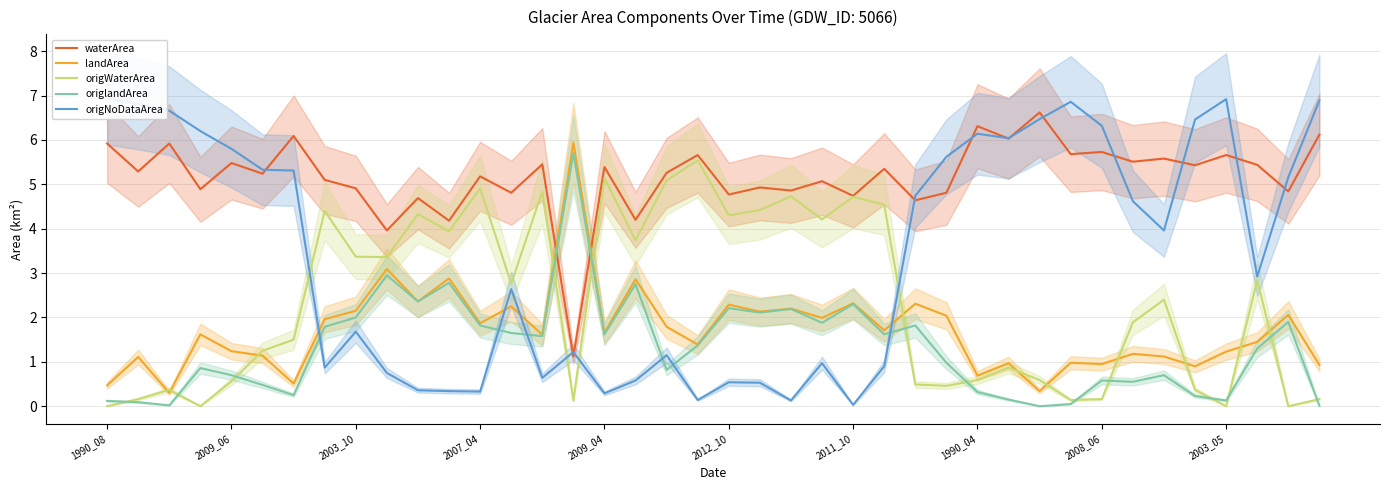

How many interior local valleys does the origWaterArea series have?

12